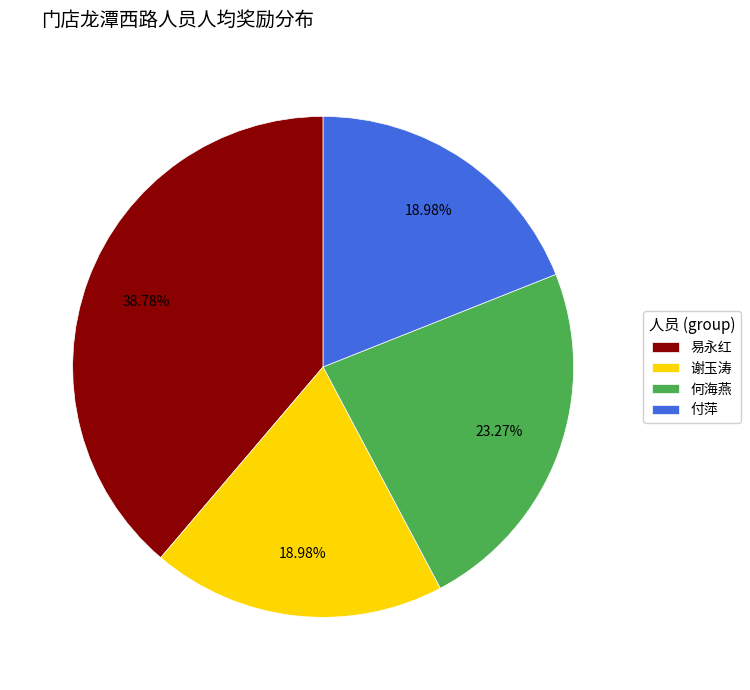

What is the largest slice in the pie chart?

易永红